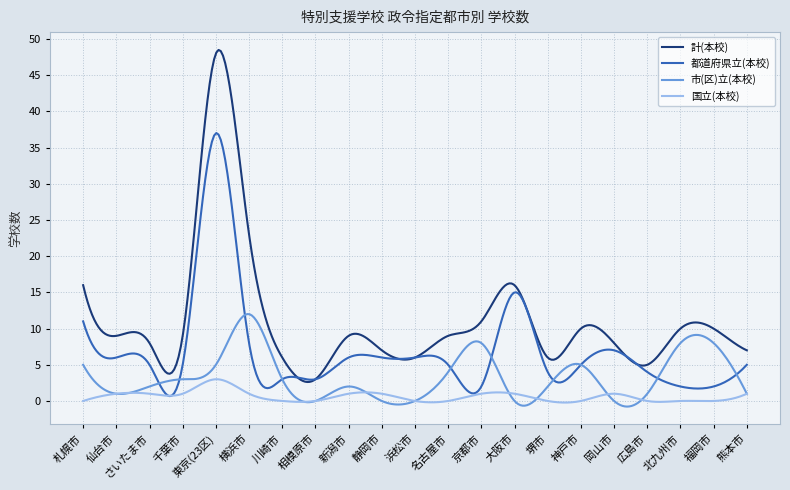

Which series has the largest range (max minus min)?

計(本校)